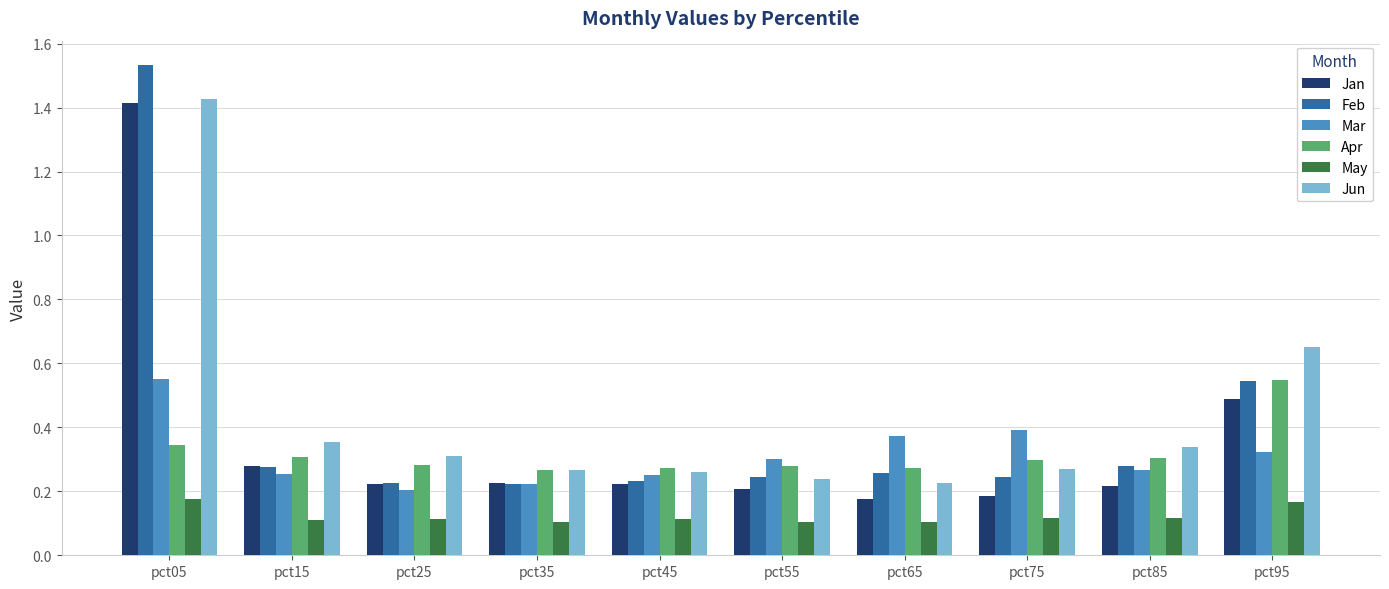

The value of Mar at pct35 is 0.1. True or false?

False